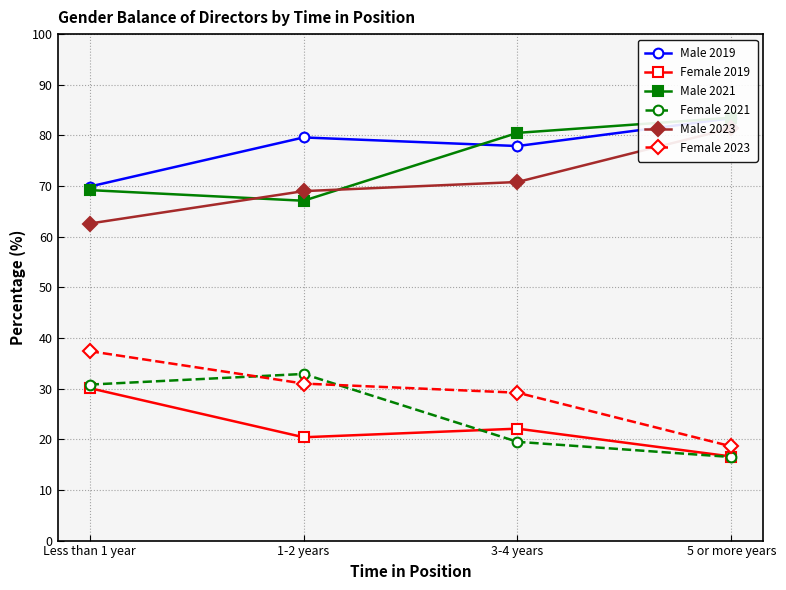

What is the approximate value of Male 2021 at Less than 1 year?

69.2